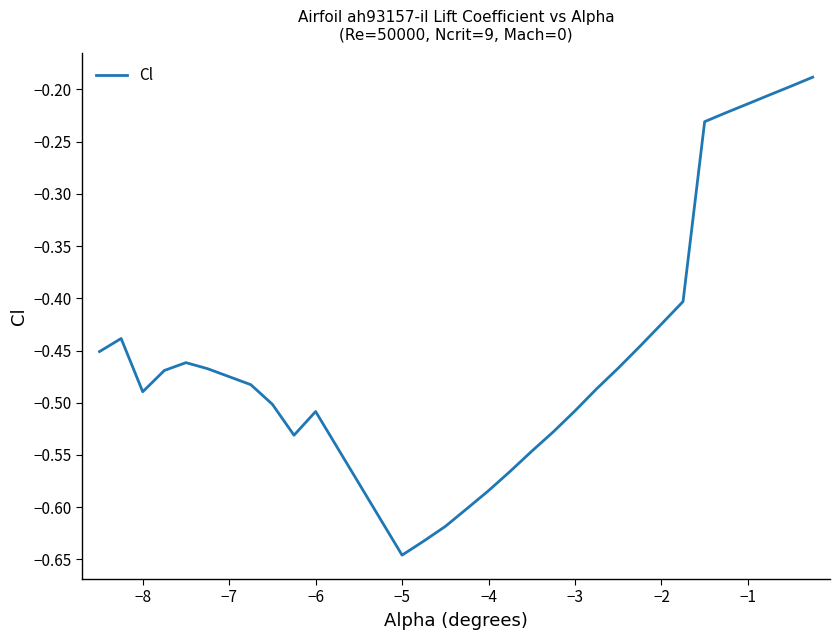

What is the difference between the maximum and minimum values?

0.5